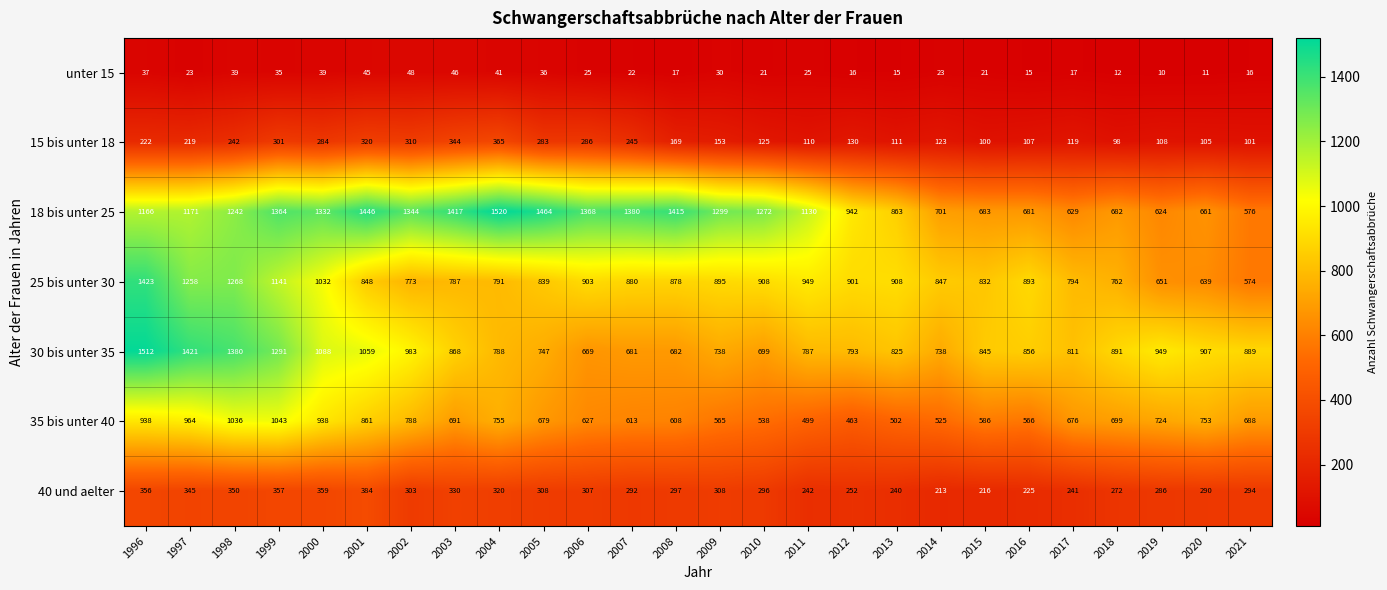

At which category is the sum across all series the highest?

1996